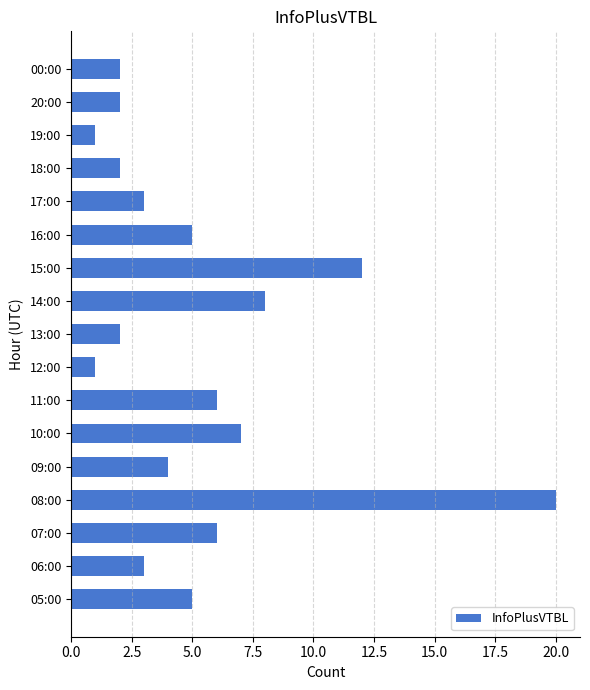

What is the change in value from 08:00 to 15:00?

-8